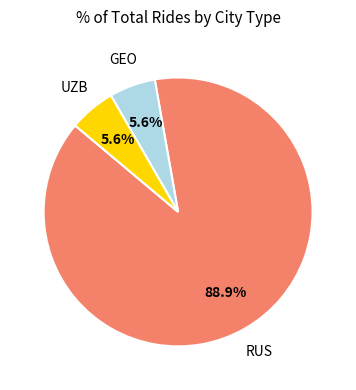

Does any single category account for the majority?

Yes